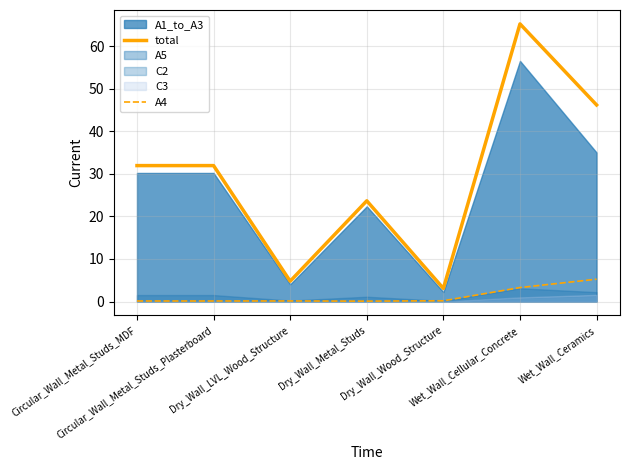

What is the highest value of the A4 series?

5.2